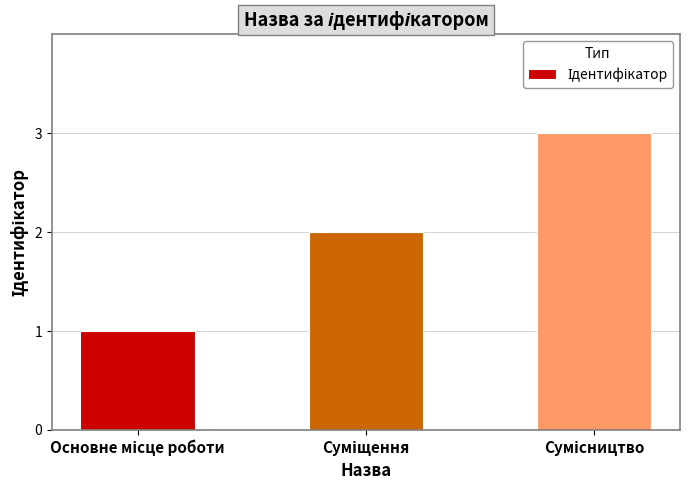

What is the sum of all values?

6